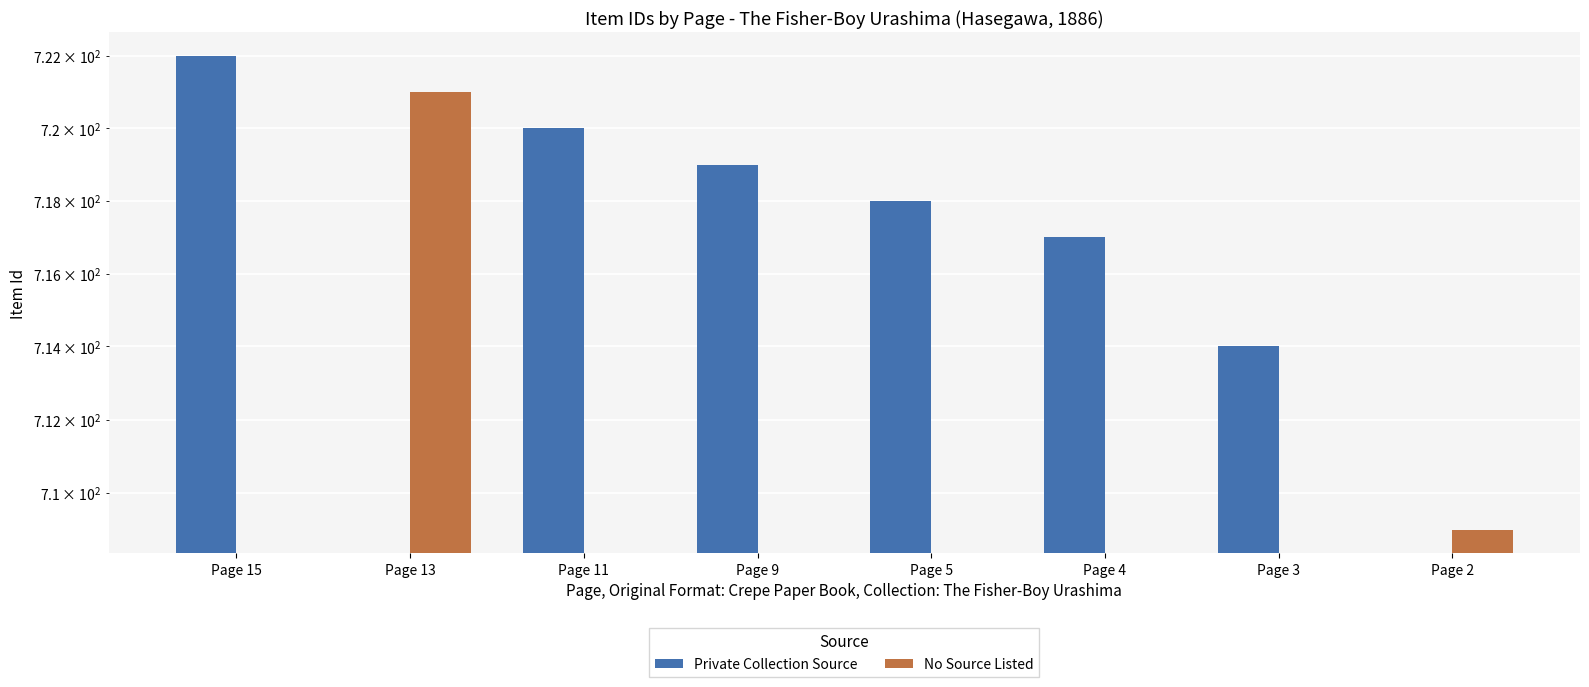

What is the sum of all No Source Listed values?

1430